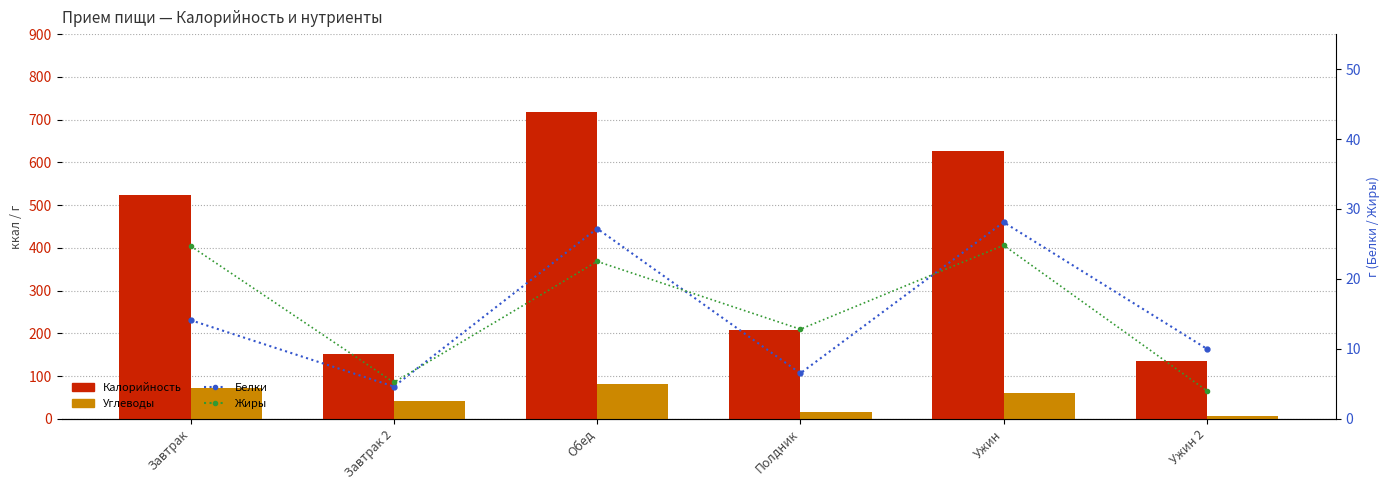

Which series has the largest range (max minus min)?

Калорийность